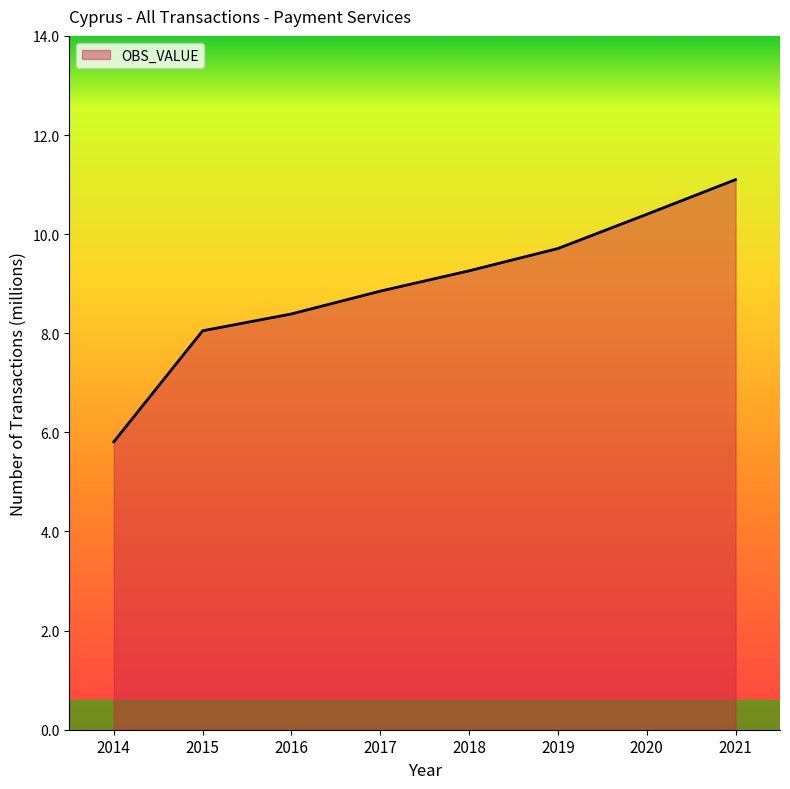

How many values are below 9?

4